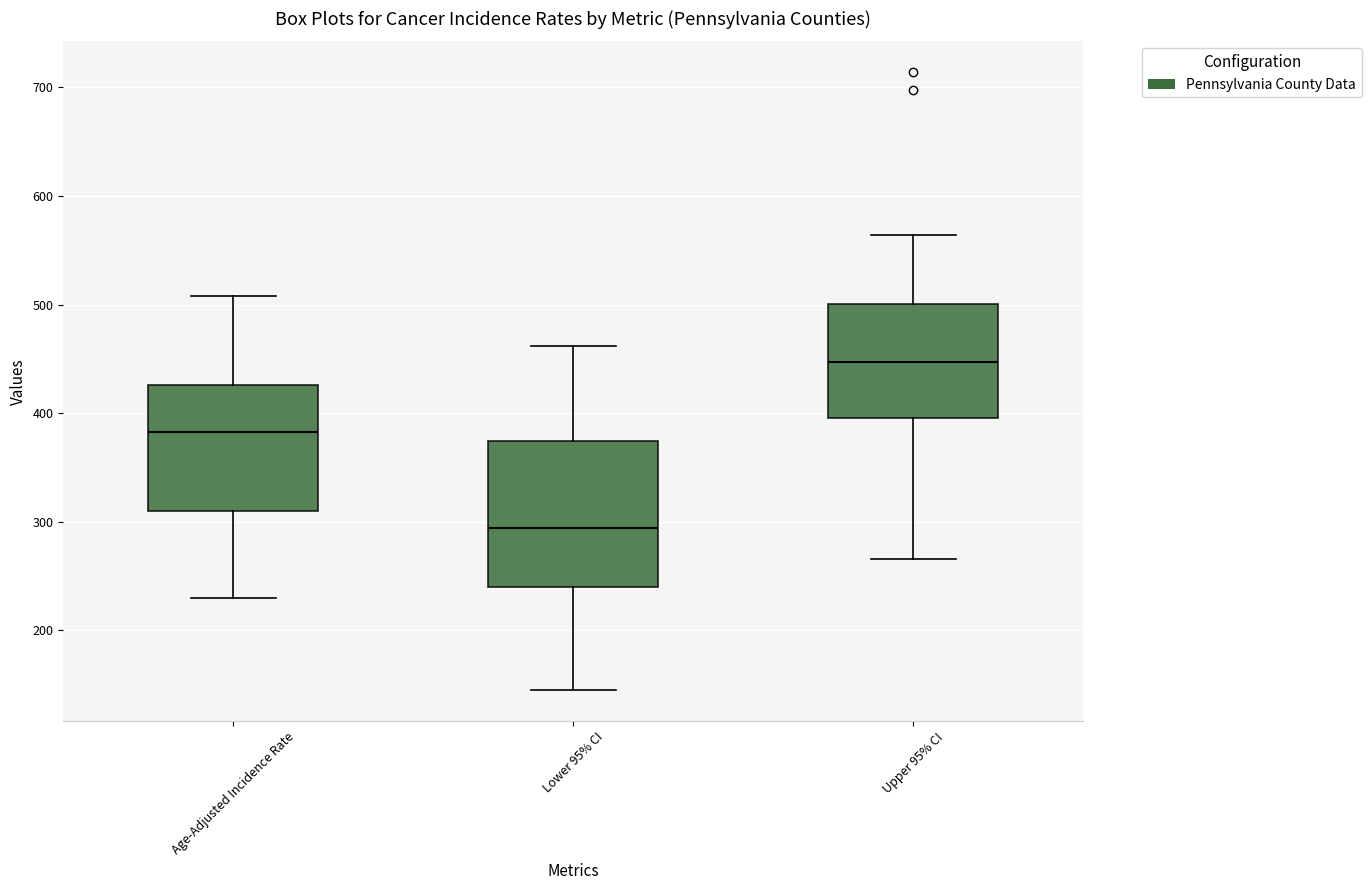

Reading left to right, read every box against the y-axis: the position of its median line, the range the box covers, and the ends of its whiskers. The values are not printed on the chart, so give them approximately, as read against the axis.

Age-Adjusted Incidence Rate: median 380, box 310 to 430, whiskers 230 to 510
Lower 95% CI: median 290, box 240 to 370, whiskers 140 to 460
Upper 95% CI: median 450, box 400 to 500, whiskers 270 to 560